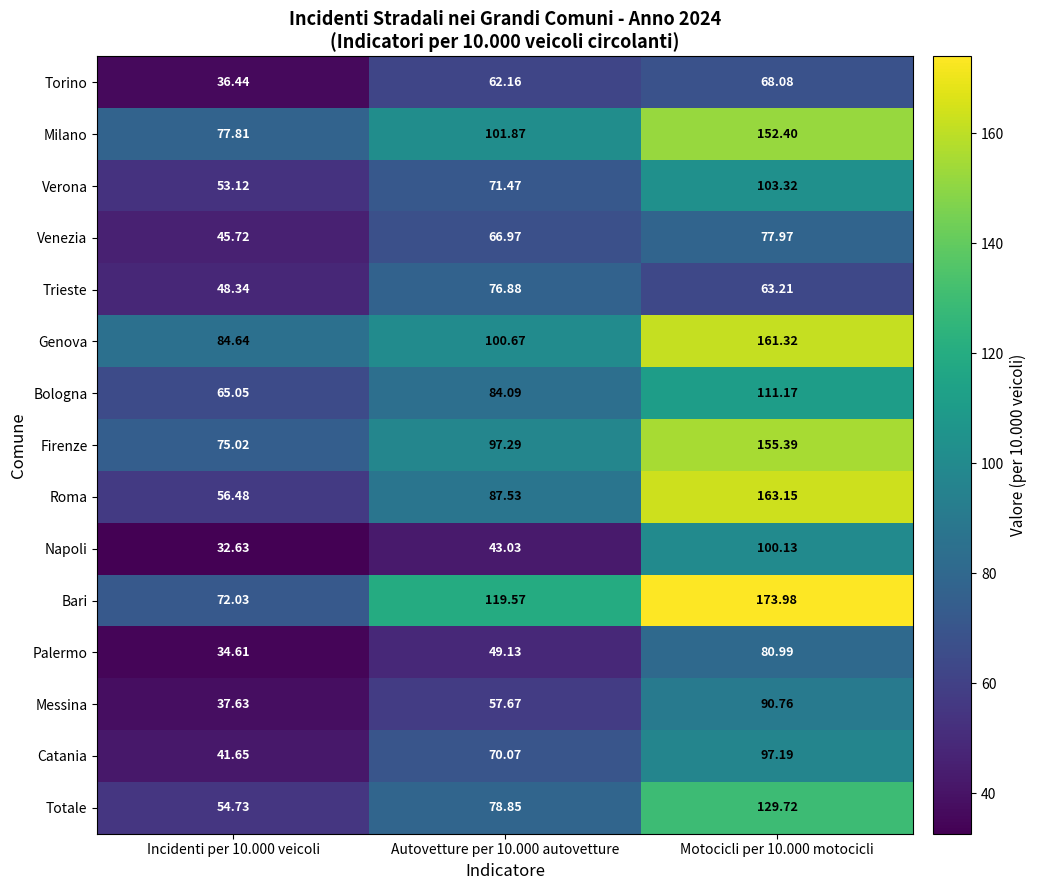

List the series in order of their peak value, highest first.

Bari, Roma, Genova, Firenze, Milano, Totale, Bologna, Verona, Napoli, Catania, Messina, Palermo, Venezia, Trieste, Torino